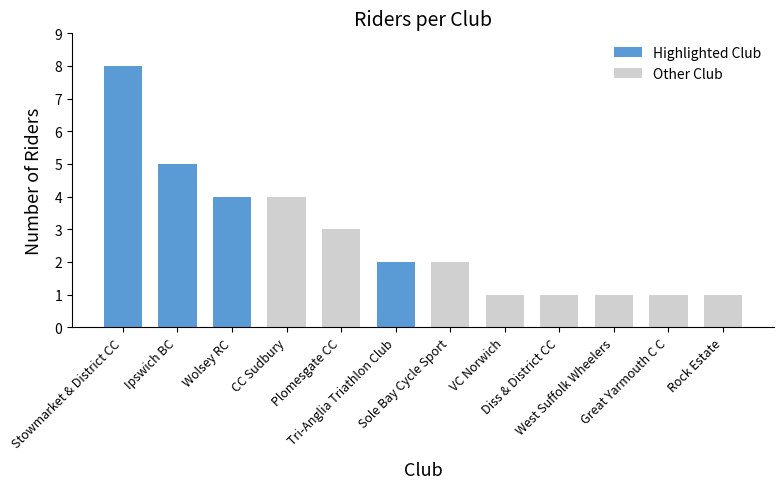

What is the difference between the maximum and minimum values?

7